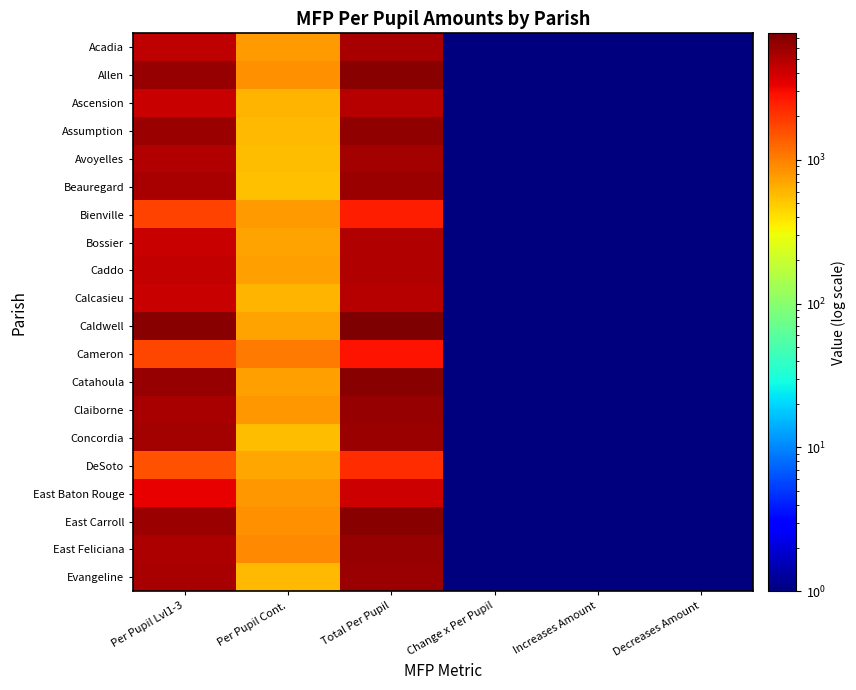

Reading left to right, what are all the values shown in this chart?

Acadia: Per Pupil Lvl1-3=4597.6	Per Pupil Cont.=777.5	Total Per Pupil=5375.1	Change x Per Pupil=0.1	Increases Amount=0.1	Decreases Amount=0.1
Allen: Per Pupil Lvl1-3=6182.4	Per Pupil Cont.=842.3	Total Per Pupil=7024.8	Change x Per Pupil=0.1	Increases Amount=0.1	Decreases Amount=0.1
Ascension: Per Pupil Lvl1-3=4206.7	Per Pupil Cont.=596.8	Total Per Pupil=4803.6	Change x Per Pupil=0.1	Increases Amount=0.1	Decreases Amount=0.1
Assumption: Per Pupil Lvl1-3=5987.5	Per Pupil Cont.=585.8	Total Per Pupil=6573.3	Change x Per Pupil=0.1	Increases Amount=0.1	Decreases Amount=0.1
Avoyelles: Per Pupil Lvl1-3=4986.8	Per Pupil Cont.=555.9	Total Per Pupil=5542.7	Change x Per Pupil=0.1	Increases Amount=0.1	Decreases Amount=0.1
Beauregard: Per Pupil Lvl1-3=5412.8	Per Pupil Cont.=545.5	Total Per Pupil=5958.3	Change x Per Pupil=0.1	Increases Amount=0.1	Decreases Amount=0.1
Bienville: Per Pupil Lvl1-3=1766.1	Per Pupil Cont.=756.9	Total Per Pupil=2523.0	Change x Per Pupil=0.1	Increases Amount=0.1	Decreases Amount=0.1
Bossier: Per Pupil Lvl1-3=4289.5	Per Pupil Cont.=725.8	Total Per Pupil=5015.3	Change x Per Pupil=0.1	Increases Amount=0.1	Decreases Amount=0.1
Caddo: Per Pupil Lvl1-3=4395.6	Per Pupil Cont.=744.8	Total Per Pupil=5140.4	Change x Per Pupil=0.1	Increases Amount=0.1	Decreases Amount=0.1
Calcasieu: Per Pupil Lvl1-3=4253.6	Per Pupil Cont.=608.0	Total Per Pupil=4861.6	Change x Per Pupil=0.1	Increases Amount=0.1	Decreases Amount=0.1
Caldwell: Per Pupil Lvl1-3=6852.9	Per Pupil Cont.=706.5	Total Per Pupil=7559.5	Change x Per Pupil=0.1	Increases Amount=0.1	Decreases Amount=0.1
Cameron: Per Pupil Lvl1-3=1733.9	Per Pupil Cont.=1063.3	Total Per Pupil=2797.2	Change x Per Pupil=0.1	Increases Amount=0.1	Decreases Amount=0.1
Catahoula: Per Pupil Lvl1-3=6254.1	Per Pupil Cont.=749.4	Total Per Pupil=7003.6	Change x Per Pupil=0.1	Increases Amount=0.1	Decreases Amount=0.1
Claiborne: Per Pupil Lvl1-3=5377.9	Per Pupil Cont.=810.0	Total Per Pupil=6187.9	Change x Per Pupil=0.1	Increases Amount=0.1	Decreases Amount=0.1
Concordia: Per Pupil Lvl1-3=5527.8	Per Pupil Cont.=553.8	Total Per Pupil=6081.6	Change x Per Pupil=0.1	Increases Amount=0.1	Decreases Amount=0.1
DeSoto: Per Pupil Lvl1-3=1530.4	Per Pupil Cont.=686.7	Total Per Pupil=2217.1	Change x Per Pupil=0.1	Increases Amount=0.1	Decreases Amount=0.1
East Baton Rouge: Per Pupil Lvl1-3=3313.1	Per Pupil Cont.=801.5	Total Per Pupil=4114.5	Change x Per Pupil=0.1	Increases Amount=0.1	Decreases Amount=0.1
East Carroll: Per Pupil Lvl1-3=5989.1	Per Pupil Cont.=846.0	Total Per Pupil=6835.1	Change x Per Pupil=0.1	Increases Amount=0.1	Decreases Amount=0.1
East Feliciana: Per Pupil Lvl1-3=5315.9	Per Pupil Cont.=905.4	Total Per Pupil=6221.3	Change x Per Pupil=0.1	Increases Amount=0.1	Decreases Amount=0.1
Evangeline: Per Pupil Lvl1-3=5420.2	Per Pupil Cont.=586.2	Total Per Pupil=6006.4	Change x Per Pupil=0.1	Increases Amount=0.1	Decreases Amount=0.1